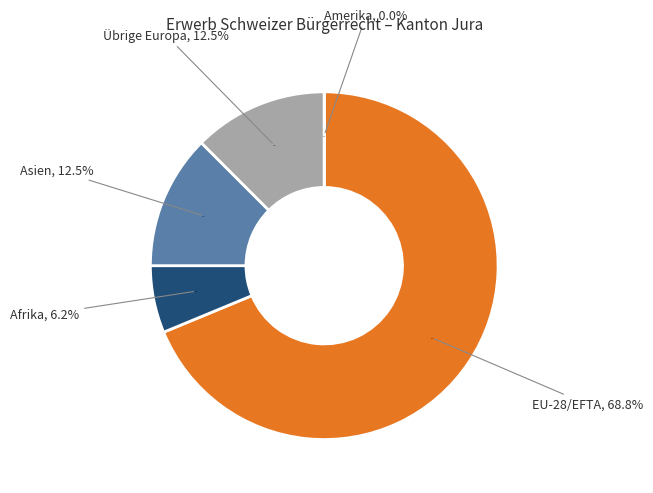

What percentage do EU-28/EFTA and Amerika together represent?

68.8%